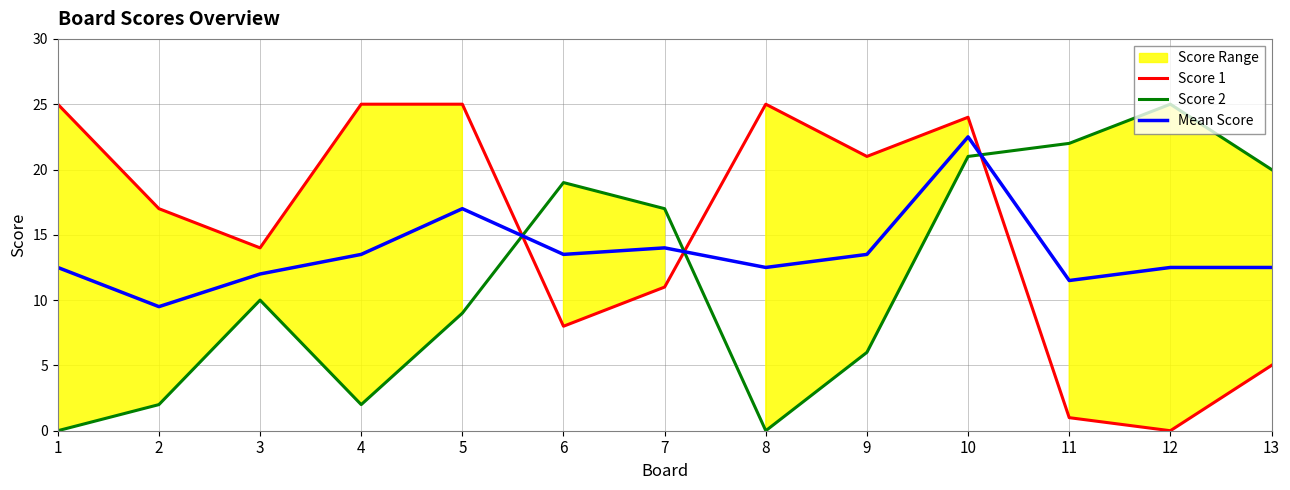

Rank the series by their maximum value, from lowest to highest.

Mean Score, Score 1, Score 2